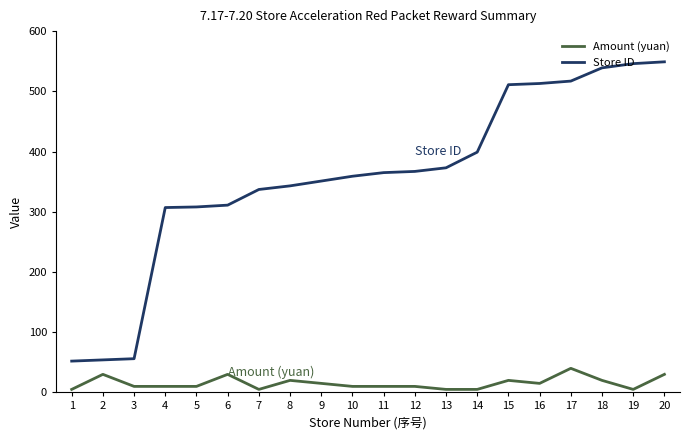

List the series in order of their peak value, highest first.

Store ID, Amount (yuan)